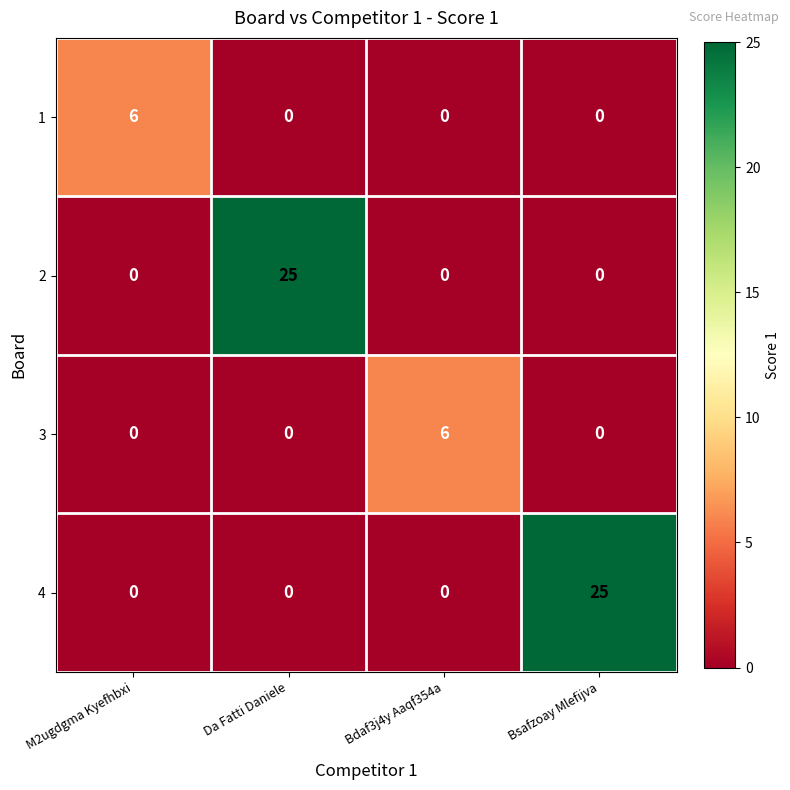

What is the difference between the highest and lowest values at M2ugdgma Kyefhbxi?

6